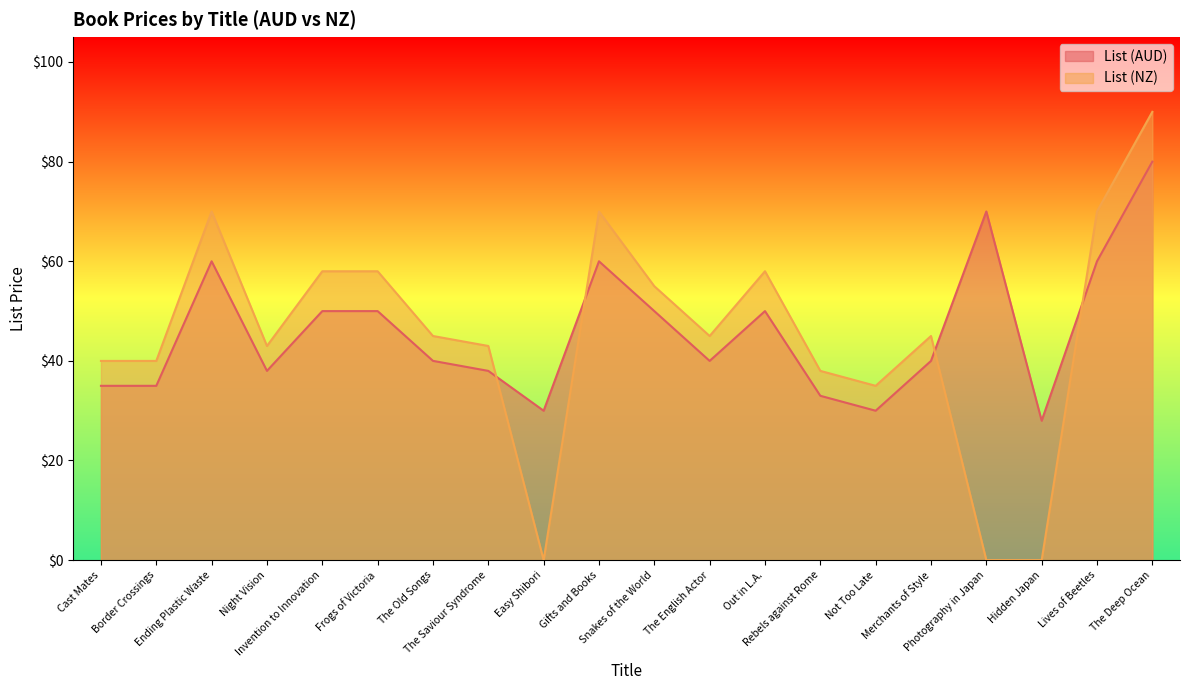

What position from the left is Merchants of Style?

16